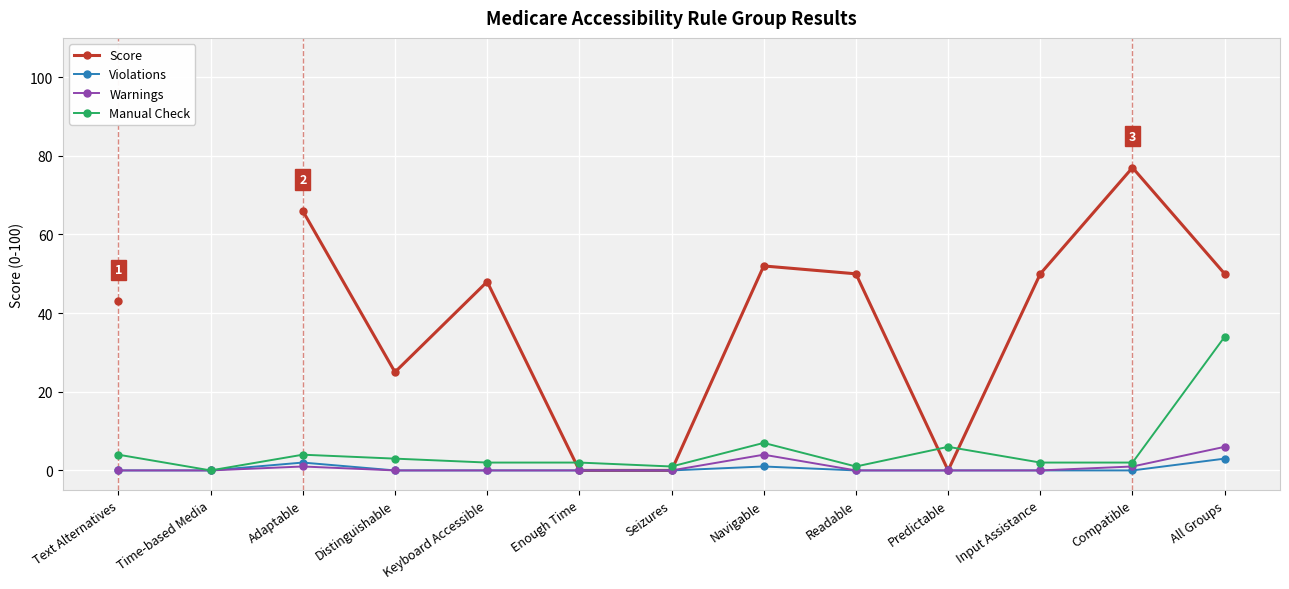

What is the sum of all Violations values?

6